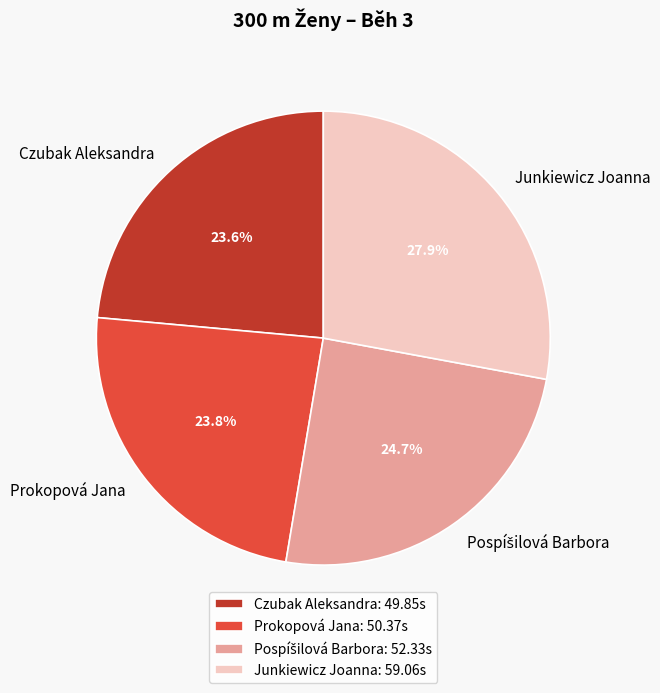

How much of the chart is everything except Czubak Aleksandra?

76.4%